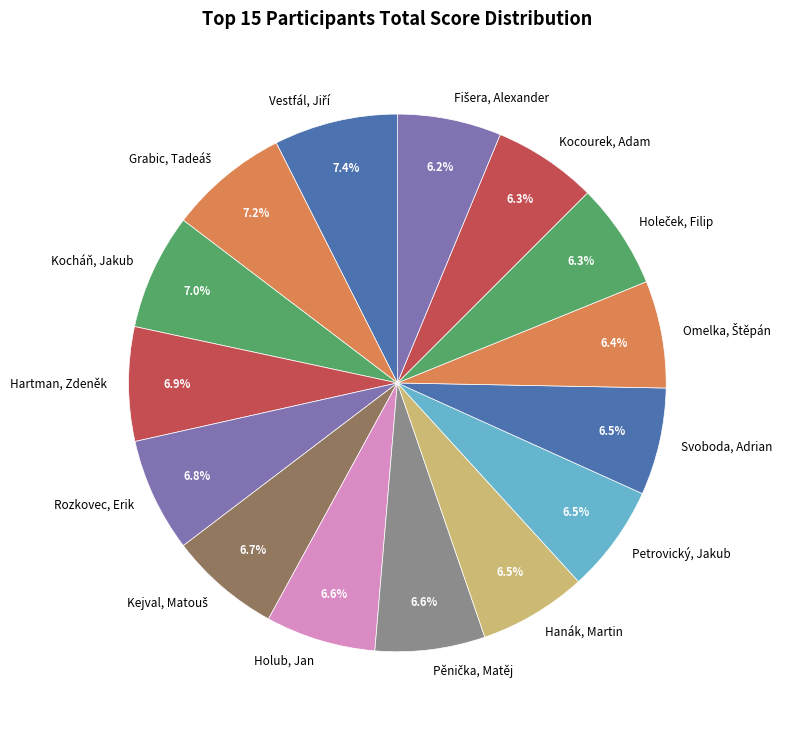

Is there any slice that represents more than half of the pie?

No